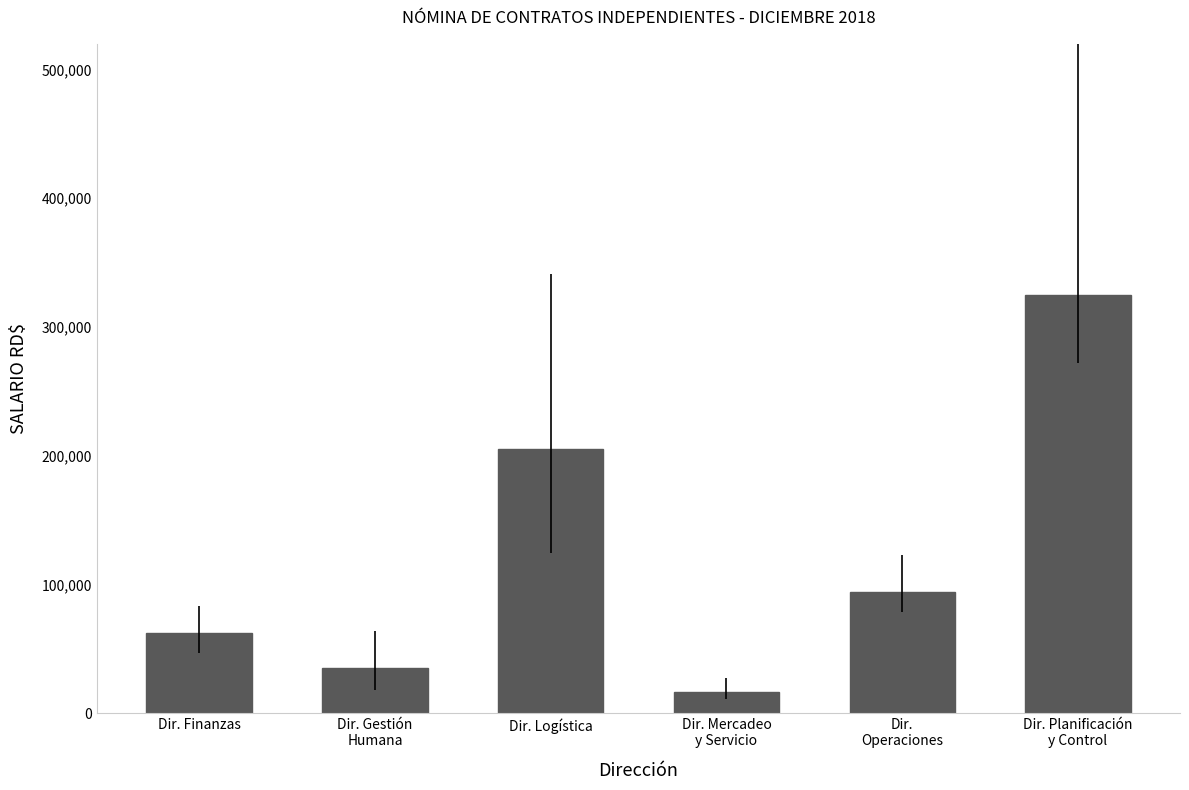

Which category has the highest value across all series?

Dir. Planificación
y Control